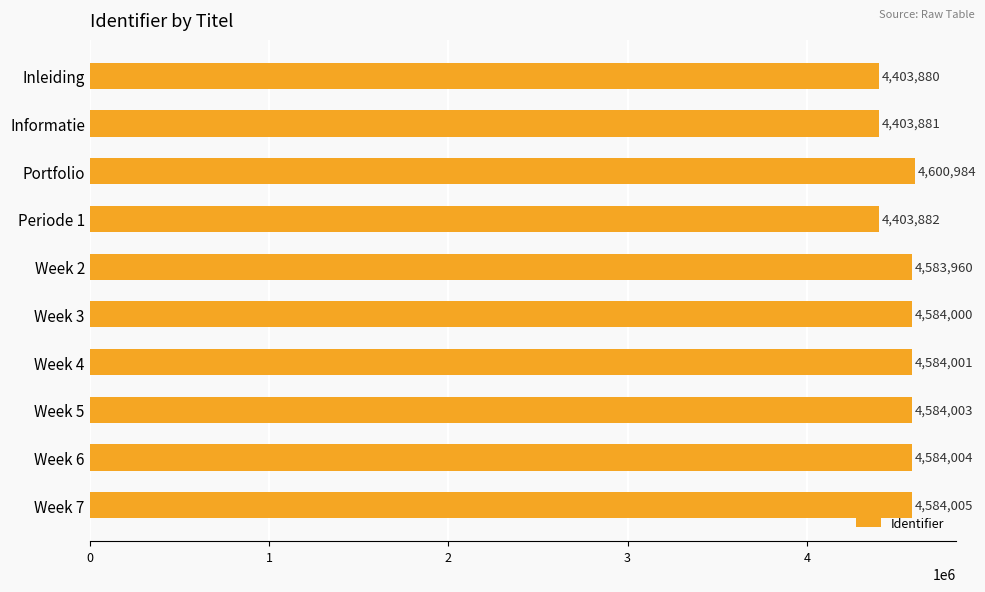

Between Inleiding and Informatie, which is larger?

Informatie